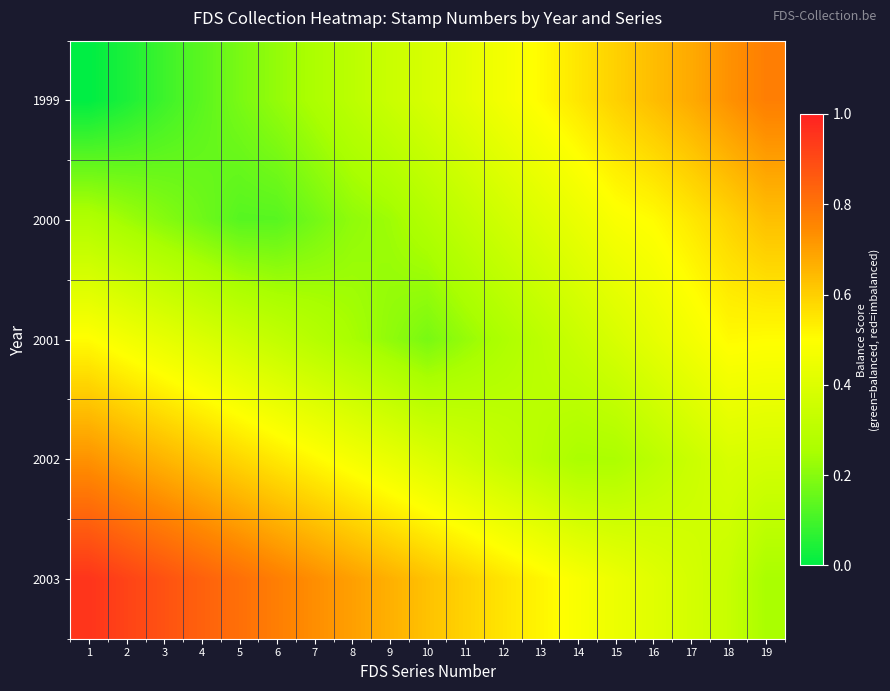

At how many categories does at least one series exceed 0?

19